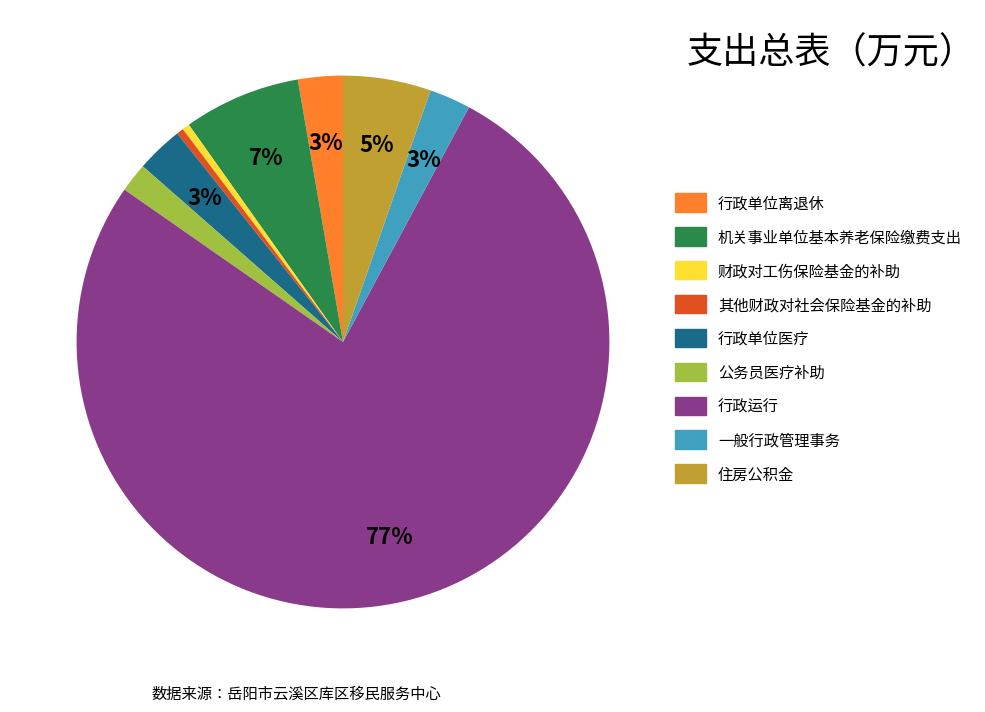

Is the sum of 行政运行 and 其他财政对社会保险基金的补助 greater than half?

Yes